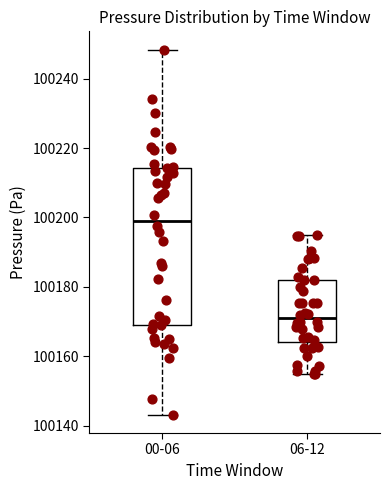

Reading left to right, transcribe this box plot: for each box, give where its median line is, the range the box spans, and where its two whiskers end, as read against the y-axis. The values are not printed on the chart, so give them approximately, as read against the axis.

00-06: median 100200, box 100170 to 100214, whiskers 100144 to 100248
06-12: median 100172, box 100164 to 100182, whiskers 100156 to 100196